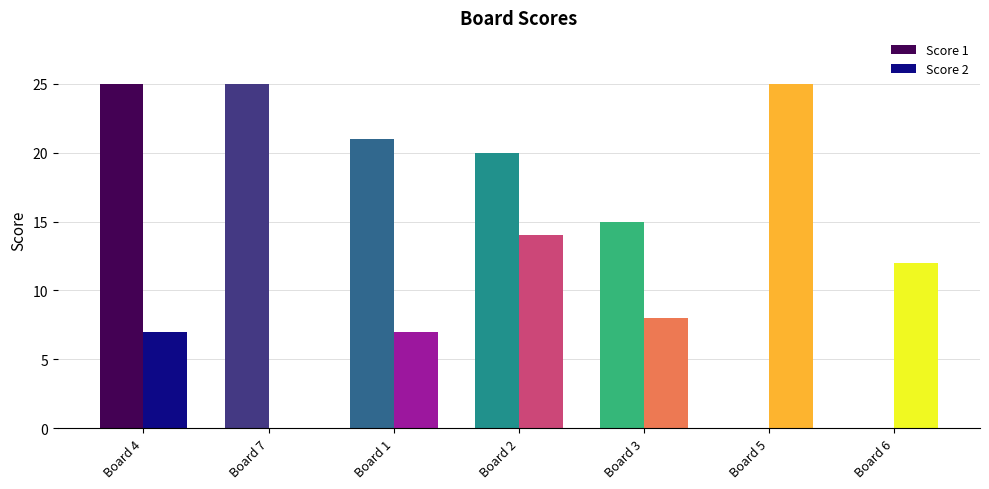

Reading left to right, list all the values displayed in this chart.

Score 1: 25	25	21	20	15	0	0
Score 2: 7	0	7	14	8	25	12